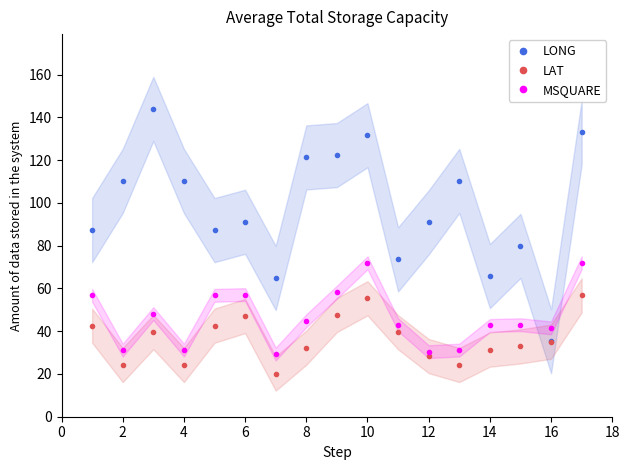

The value of LAT at 14 is 52.1. True or false?

False